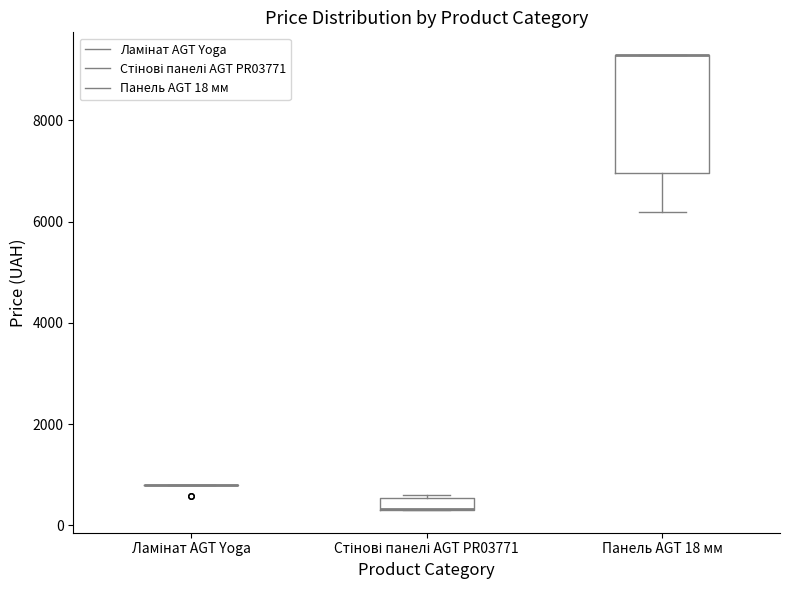

Comparing the boxes themselves (not the whiskers), which one is the tallest?

Панель AGT 18 мм